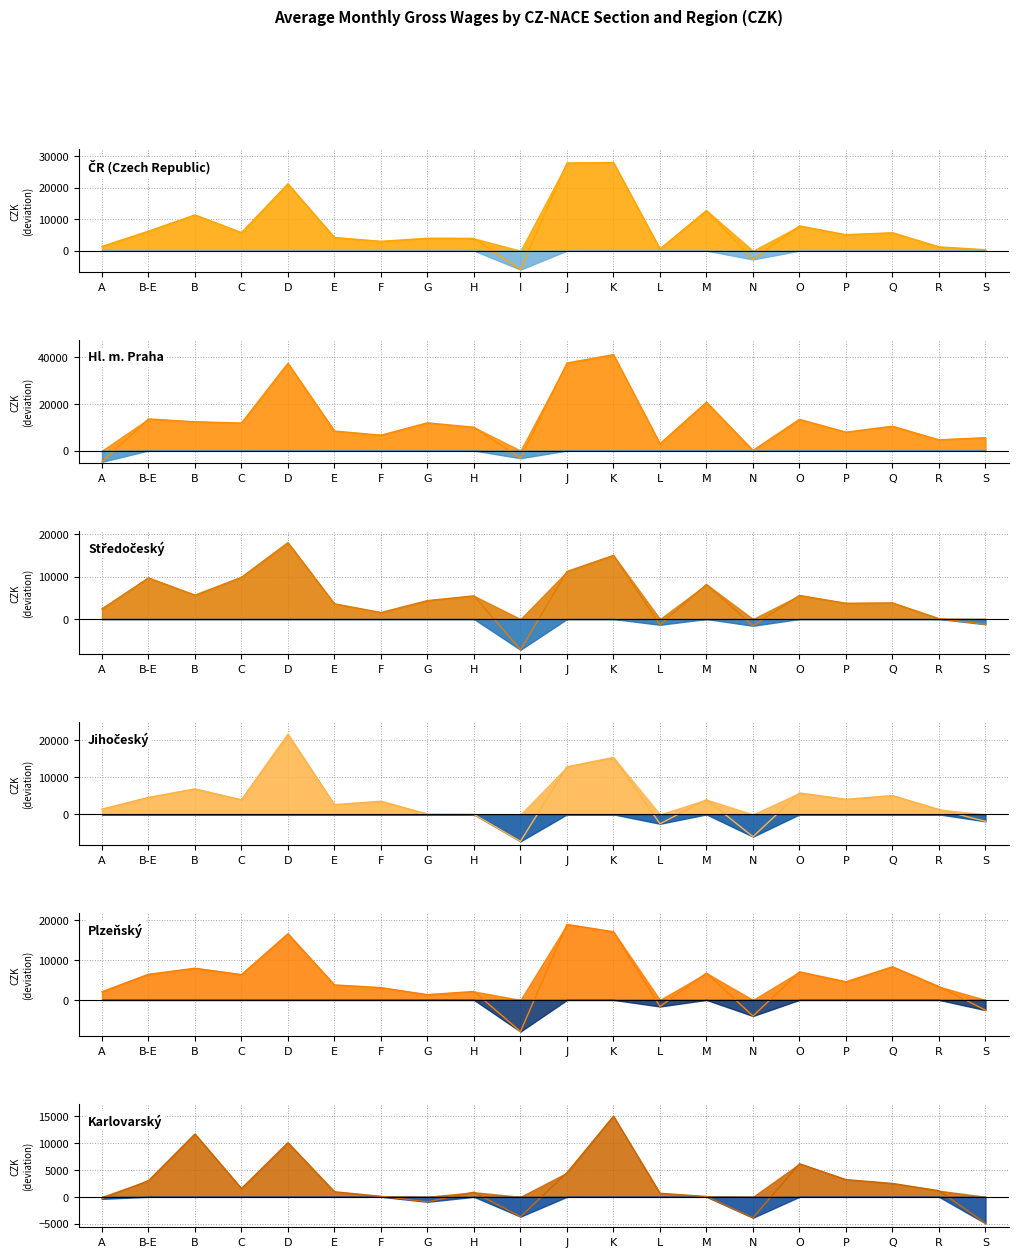

The value of Plzeňský at B is 11235. True or false?

False